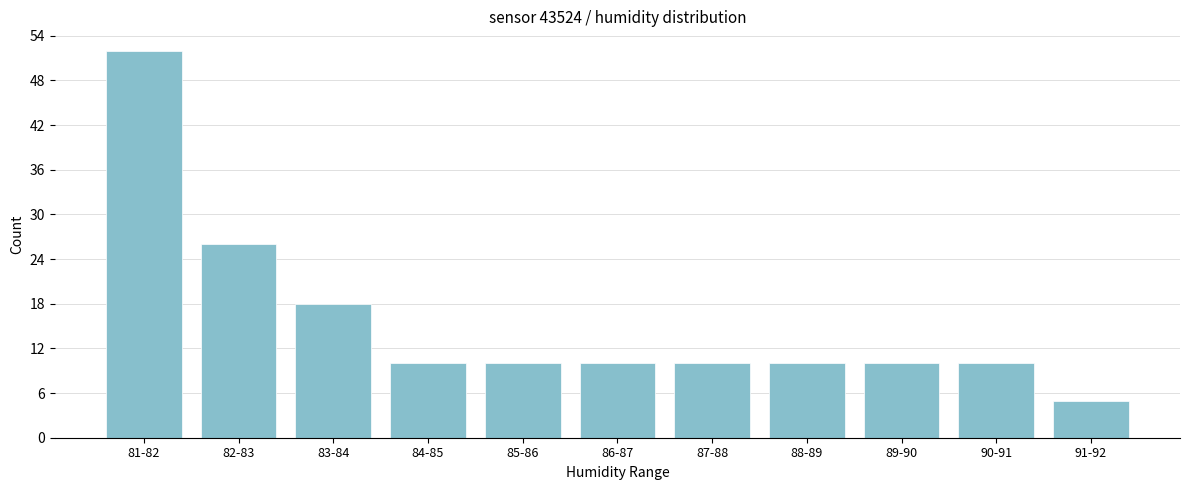

Reading right to left, transcribe all the data shown in this chart.

5	10	10	10	10	10	10	10	18	26	52